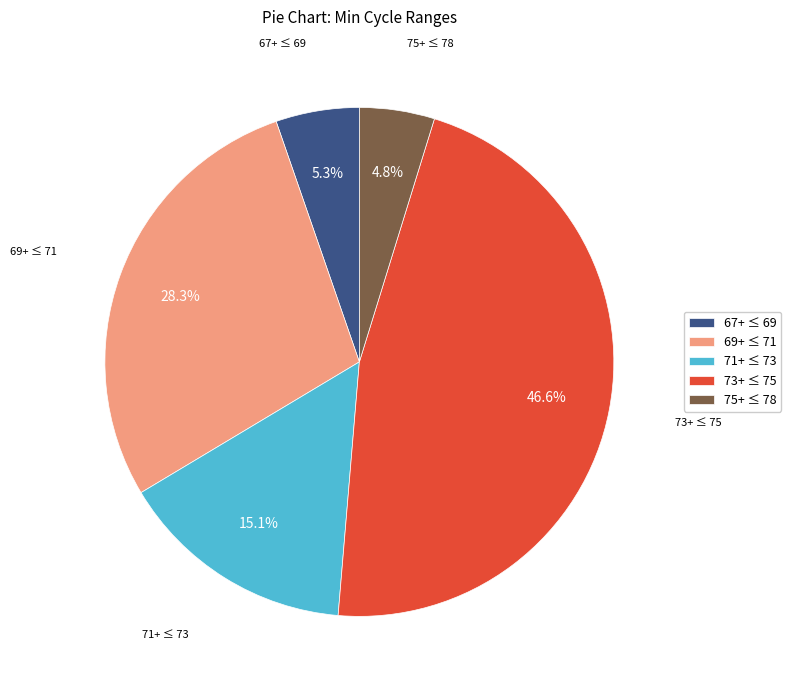

Between 75+ ≤ 78 and 71+ ≤ 73, which is larger?

71+ ≤ 73